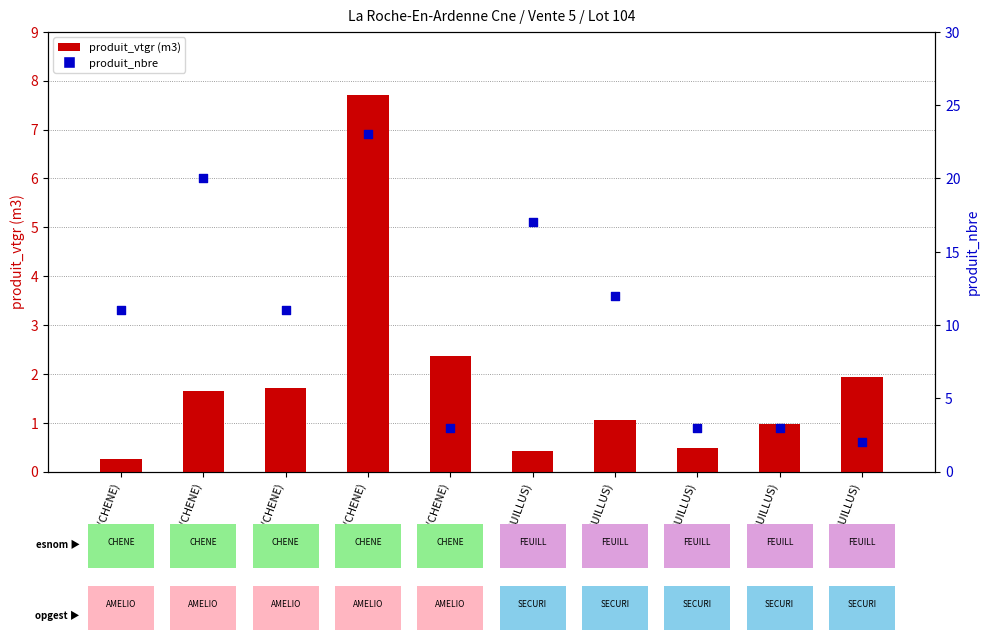

Which series has the widest spread of Y values?

produit_nbre